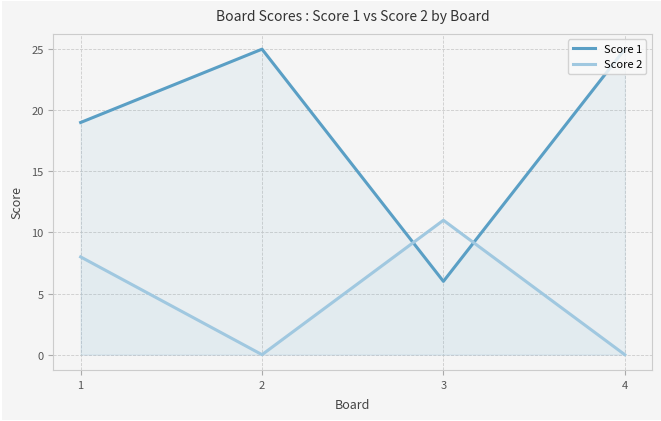

Count the number of data series in this chart.

2